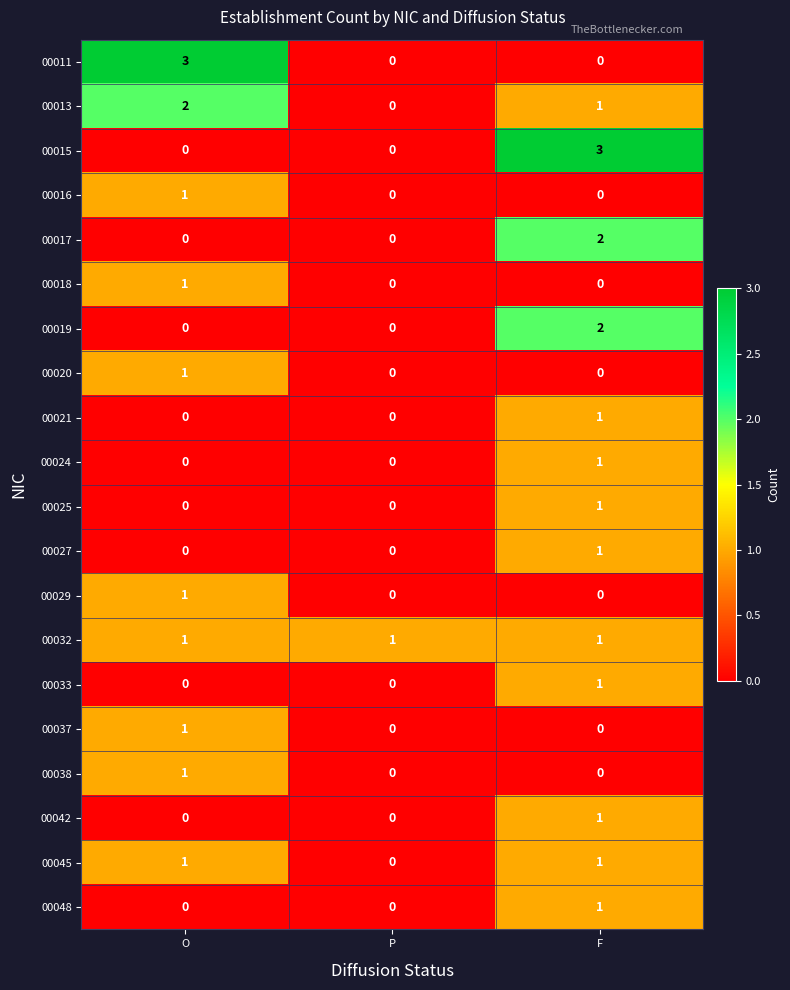

What is the total value across all series at O?

13